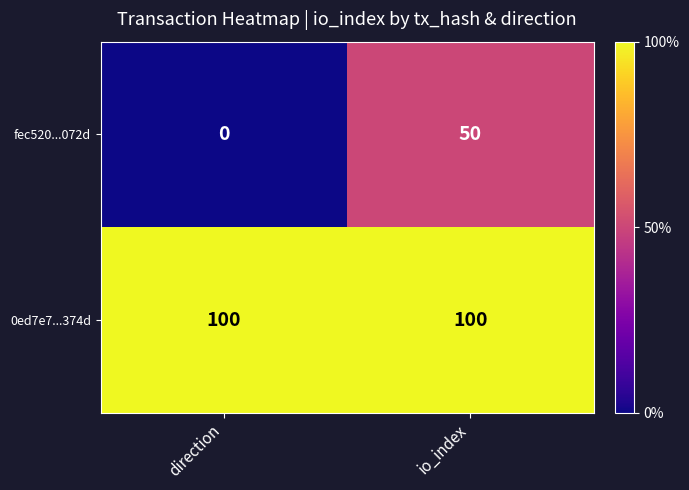

Read the fec520...072d value at io_index, to the nearest 10.

50